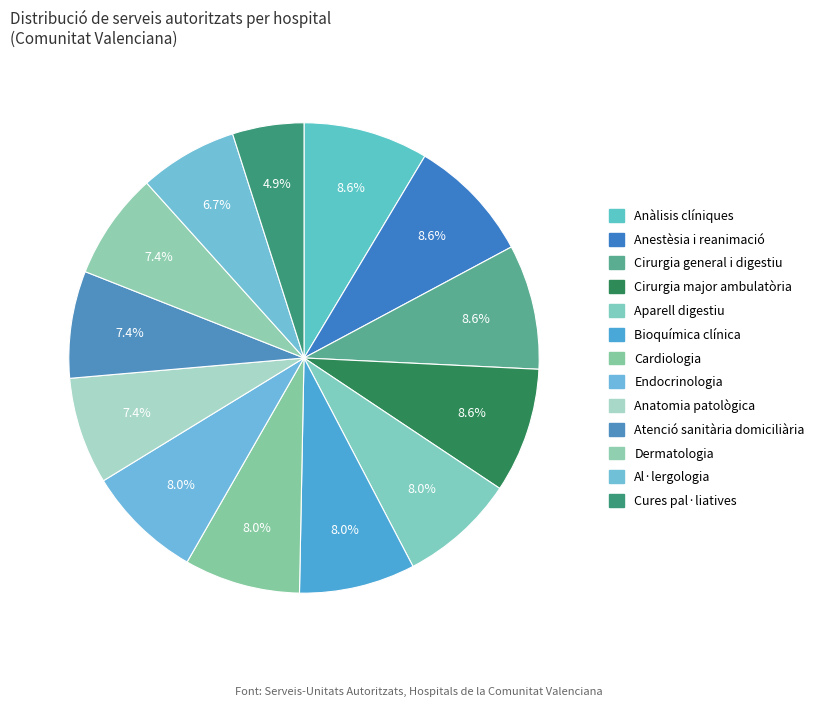

Which has a higher value, Atenció sanitària domiciliària or Cirurgia general i digestiu?

Cirurgia general i digestiu